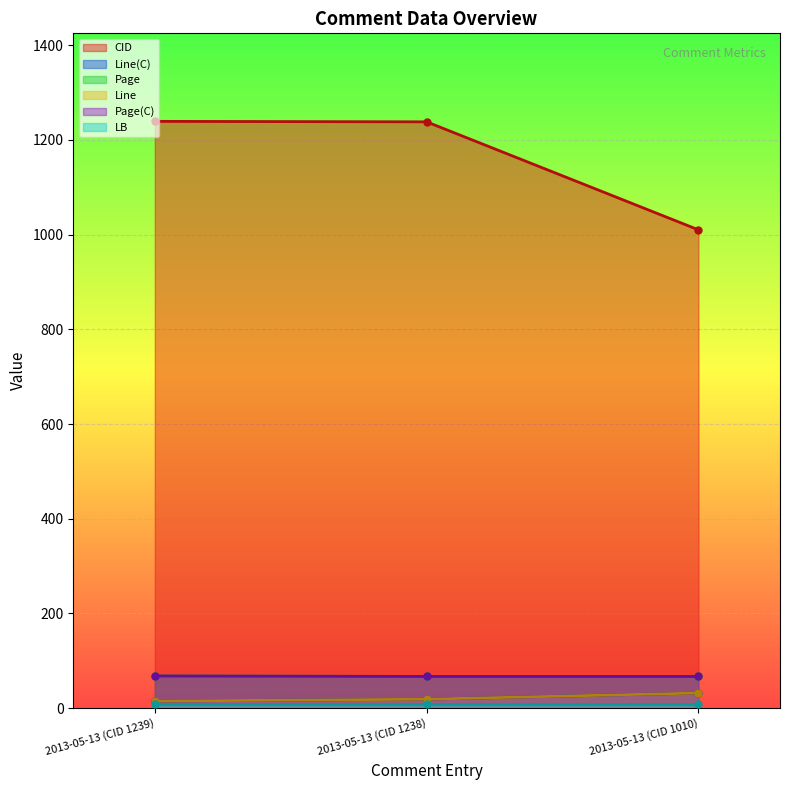

What is the sum of the Line(C) values at 2013-05-13 (CID 1010) and 2013-05-13 (CID 1238)?

51